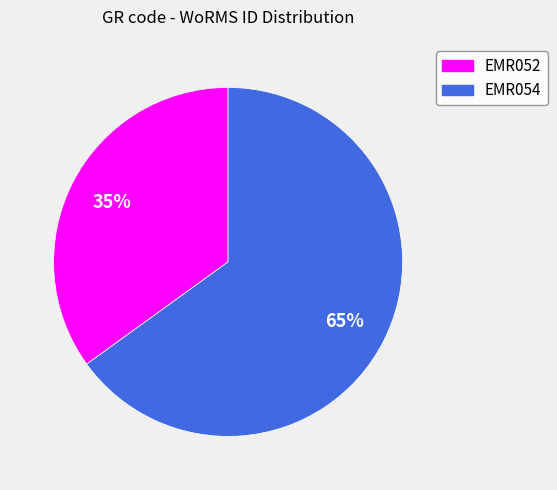

The EMR054 slice represents 59% of the pie. True or false?

False